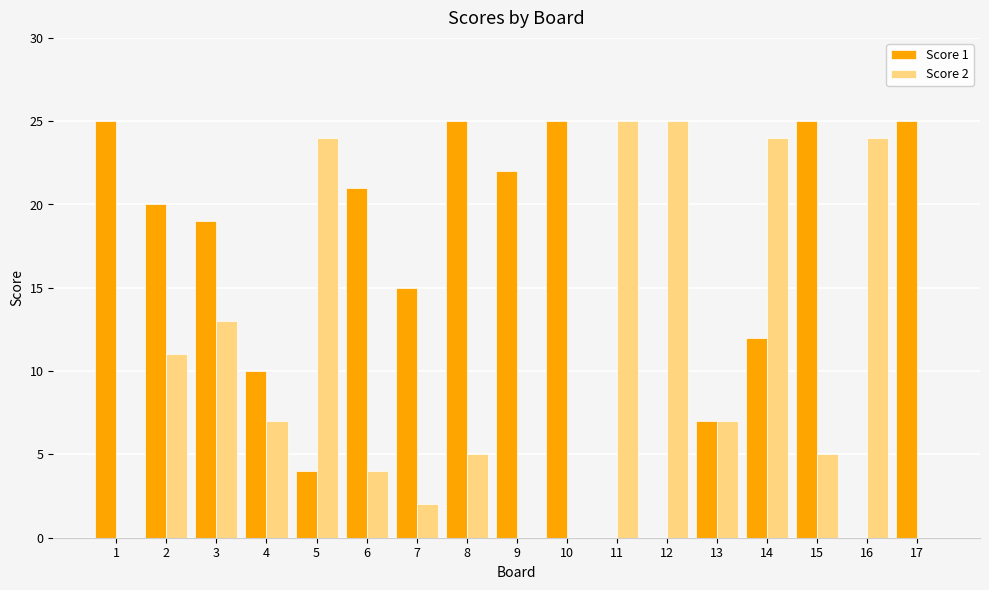

Are the bars grouped side by side (vs. stacked)?

Yes